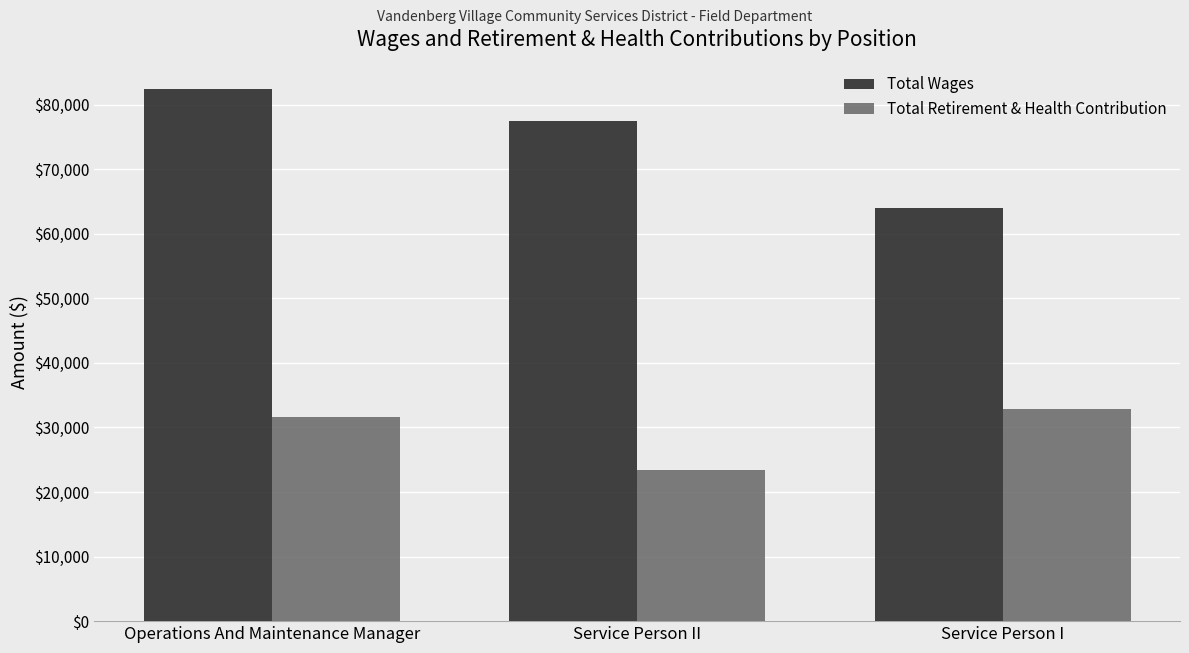

Is it true that Total Wages equals 82378 at Operations And Maintenance Manager?

True